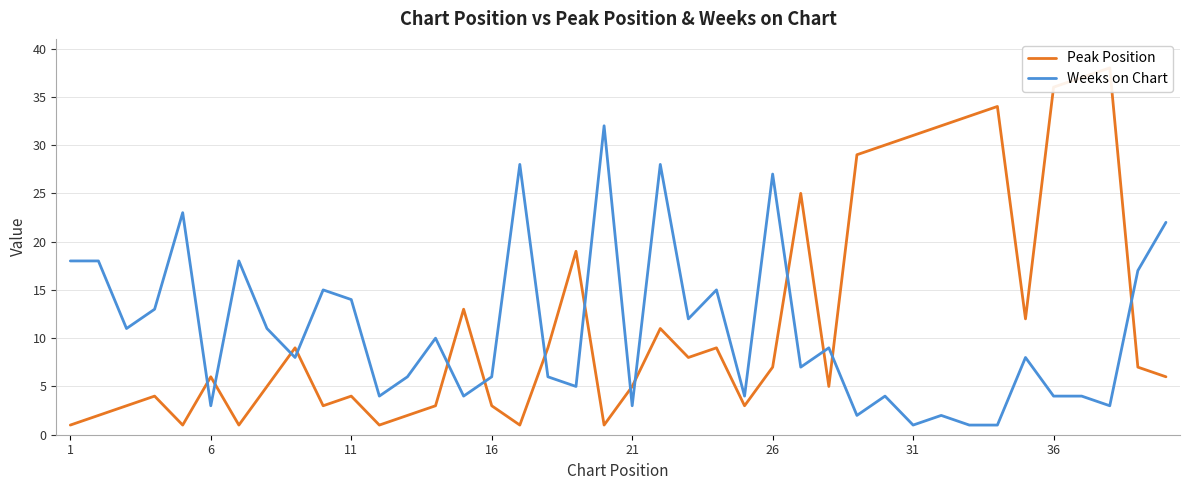

Which series has the largest total across all categories?

Peak Position